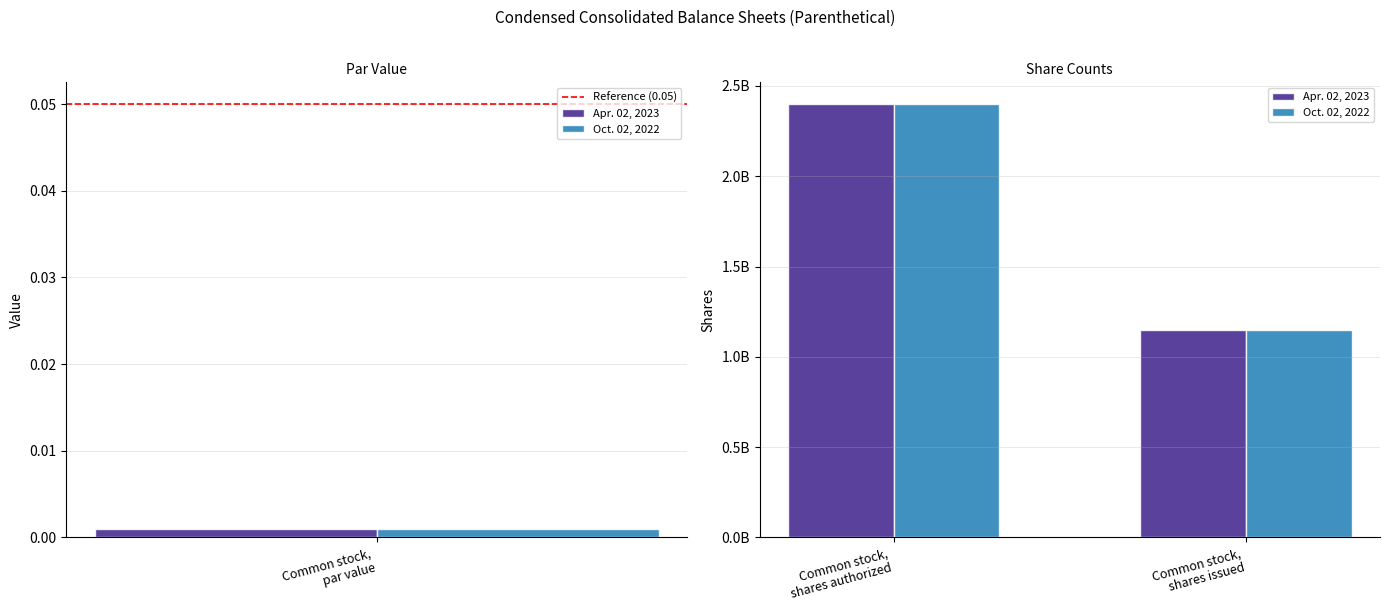

Between 1 and Common stock,
par value, which is larger?

1